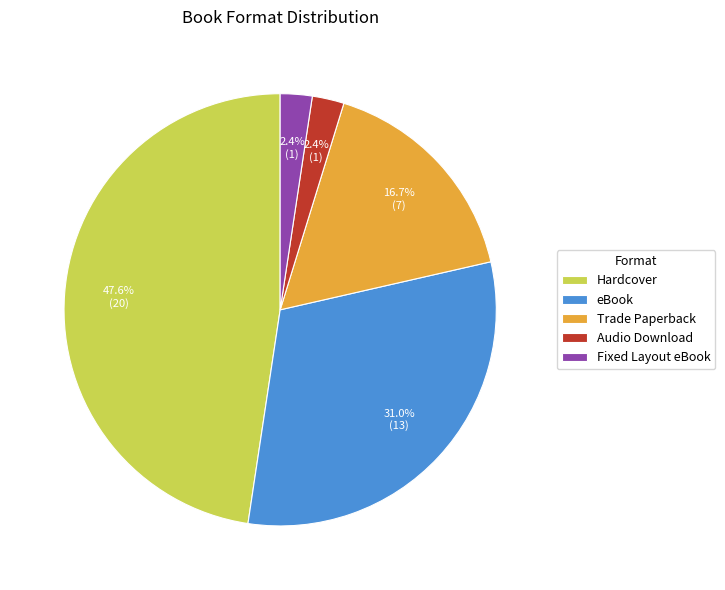

What percentage is NOT represented by Trade Paperback?

83.3%